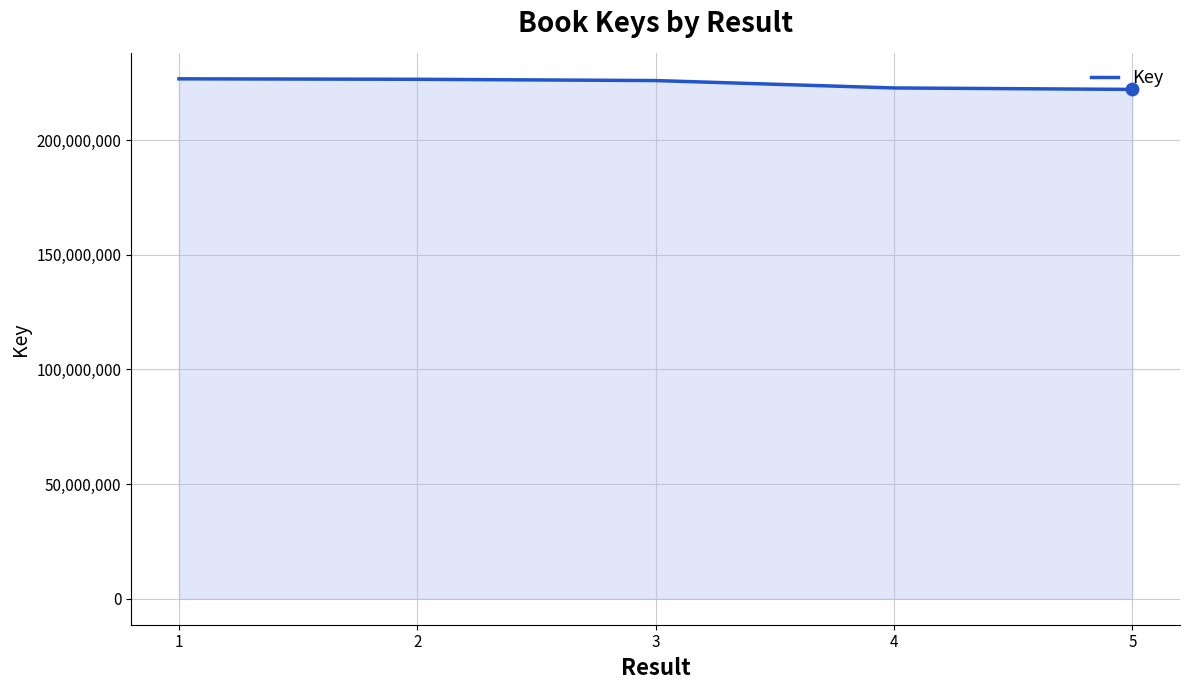

Between 5 and 1, which is larger?

1